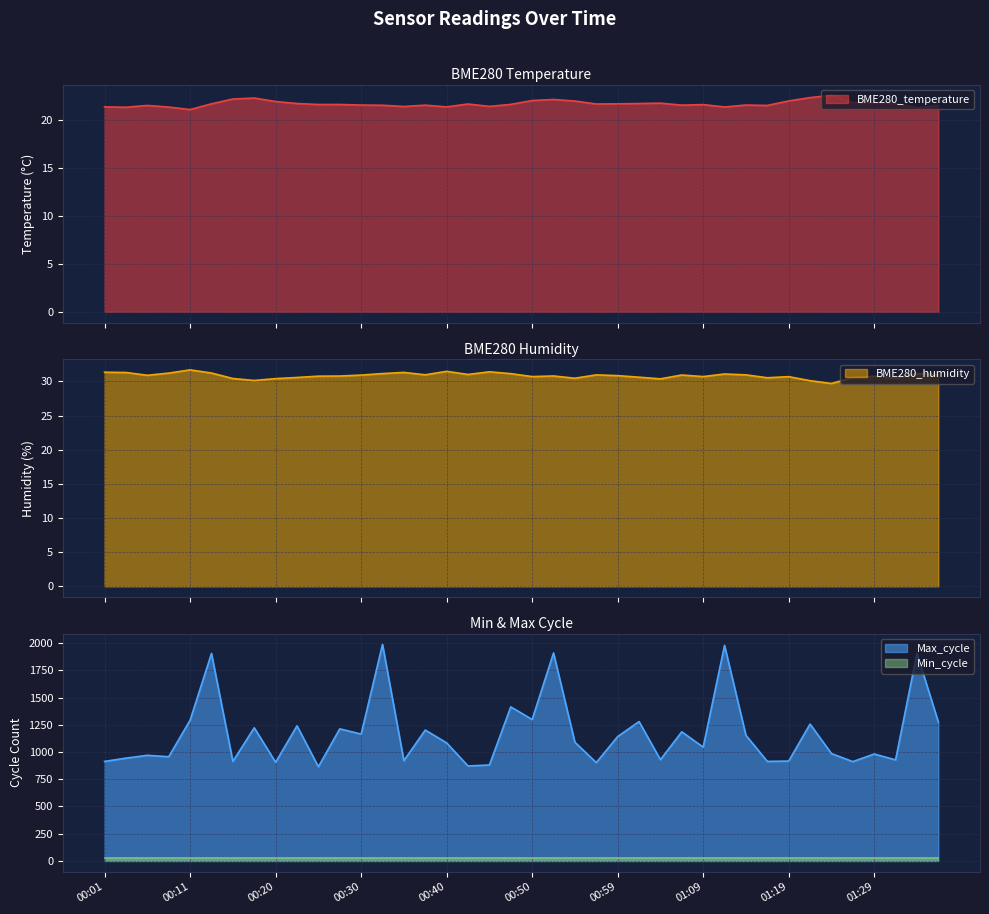

What is the label of the 7th point from the left?

00:16